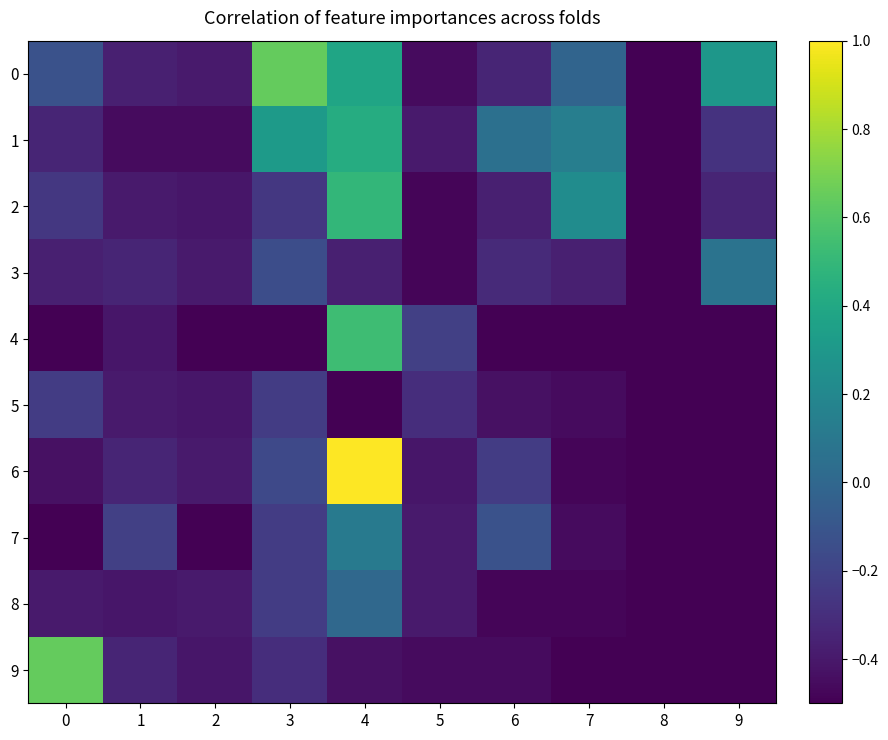

At which category does the chart reach its peak across all series?

4